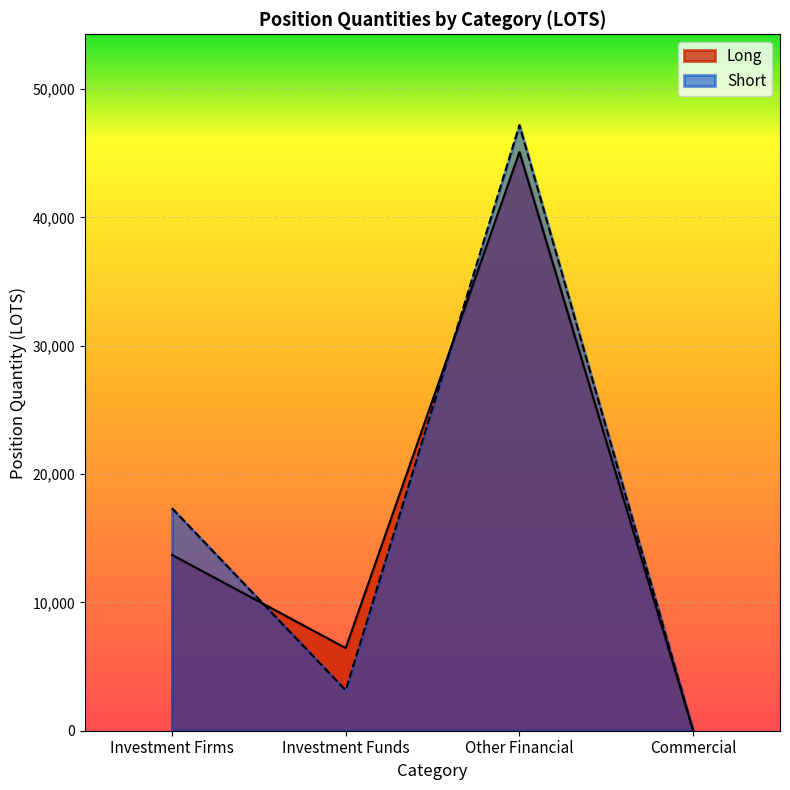

True or false: Short and Long cross at least once.

True